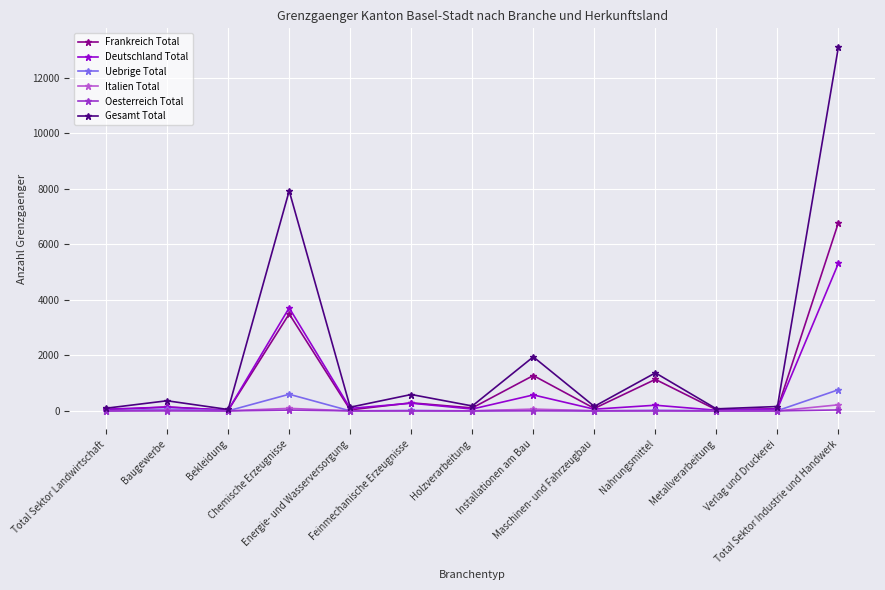

How many categories are shown in the chart?

13